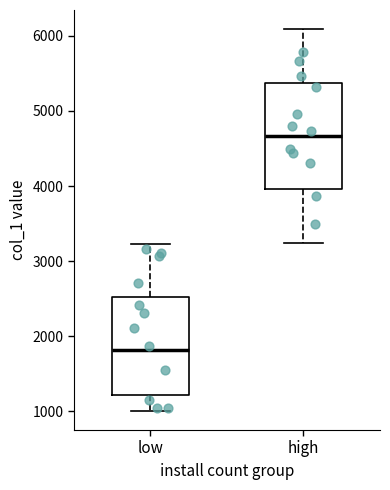

Which box has the highest median line?

high